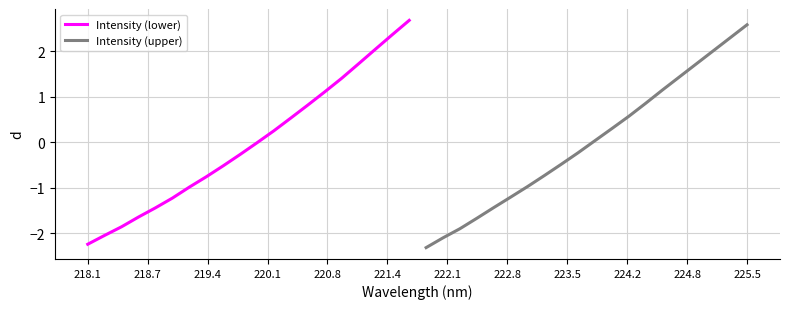

The Intensity (upper) series shows -0.7 at 223.5. True or false?

False